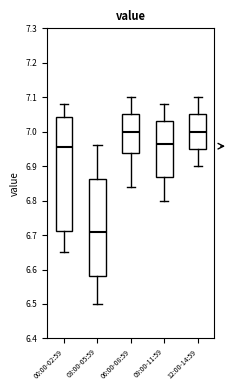

Reading left to right, read every box against the y-axis: the position of its median line, the range the box covers, and the ends of its whiskers. The values are not printed on the chart, so give them approximately, as read against the axis.

00:00-02:59: median 6.96, box 6.71 to 7.04, whiskers 6.65 to 7.08
03:00-05:59: median 6.71, box 6.58 to 6.86, whiskers 6.50 to 6.96
06:00-08:59: median 7.00, box 6.94 to 7.05, whiskers 6.84 to 7.10
09:00-11:59: median 6.97, box 6.87 to 7.03, whiskers 6.80 to 7.08
12:00-14:59: median 7.00, box 6.95 to 7.05, whiskers 6.90 to 7.10